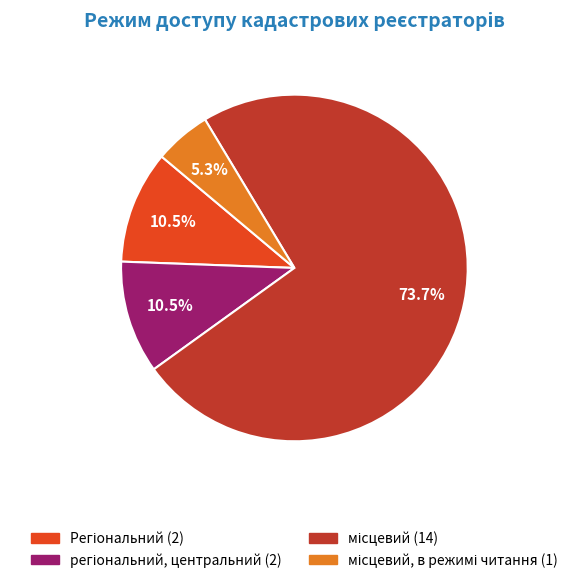

Is there a majority slice in this chart?

Yes